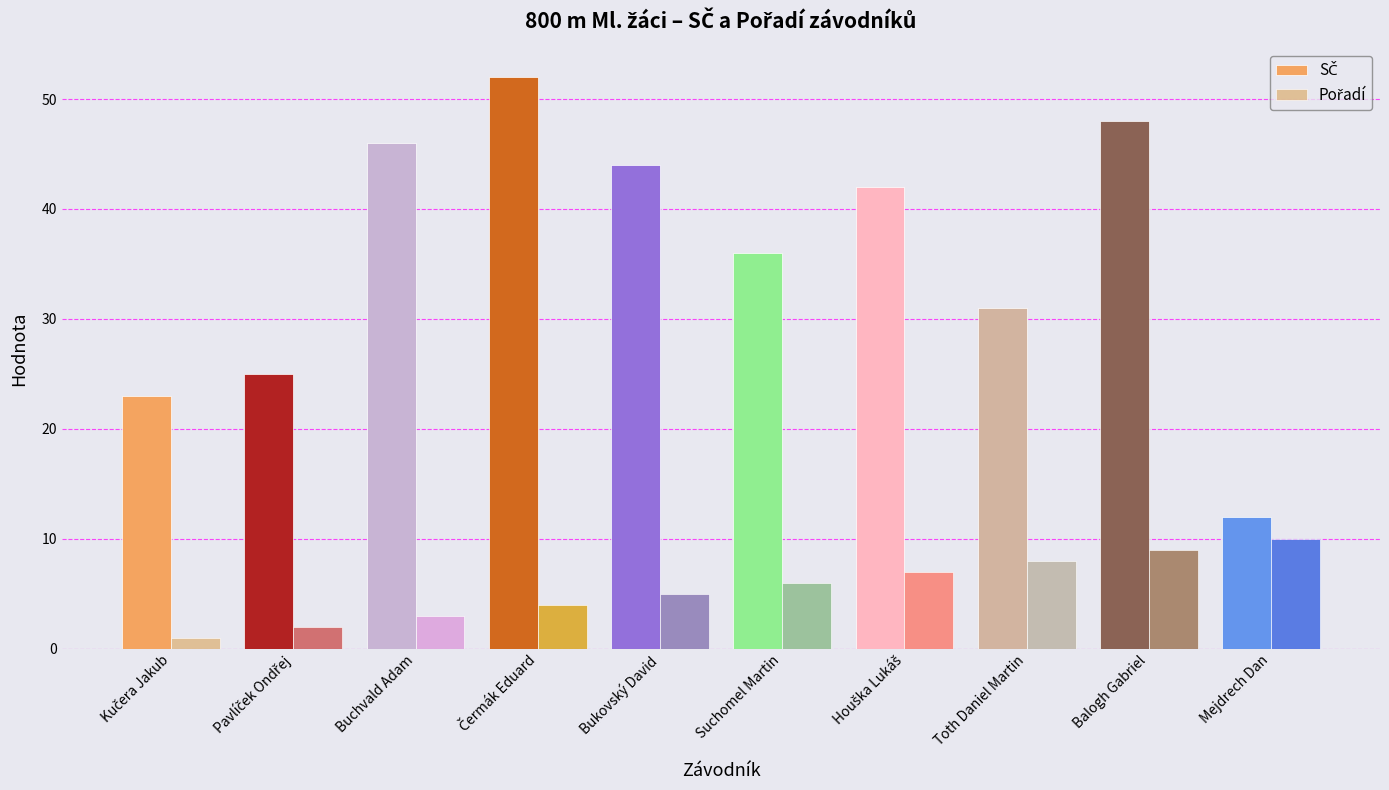

What is the total value across all series at Mejdrech Dan?

22